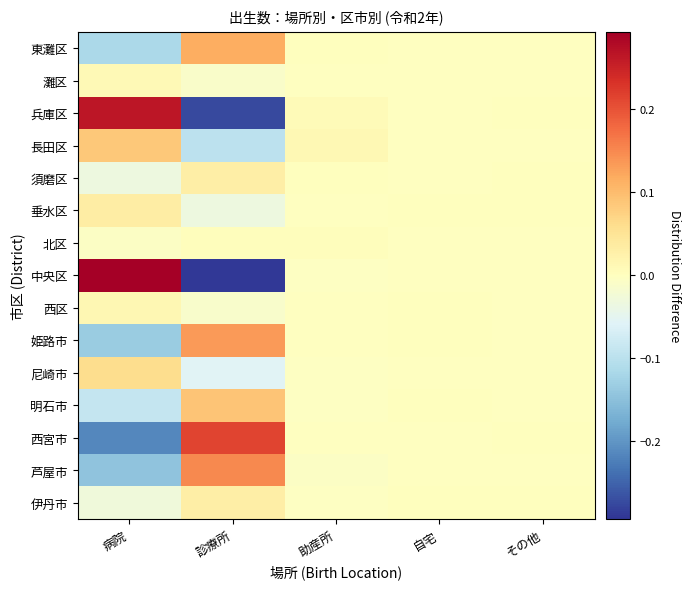

How many series are shown in this chart?

15